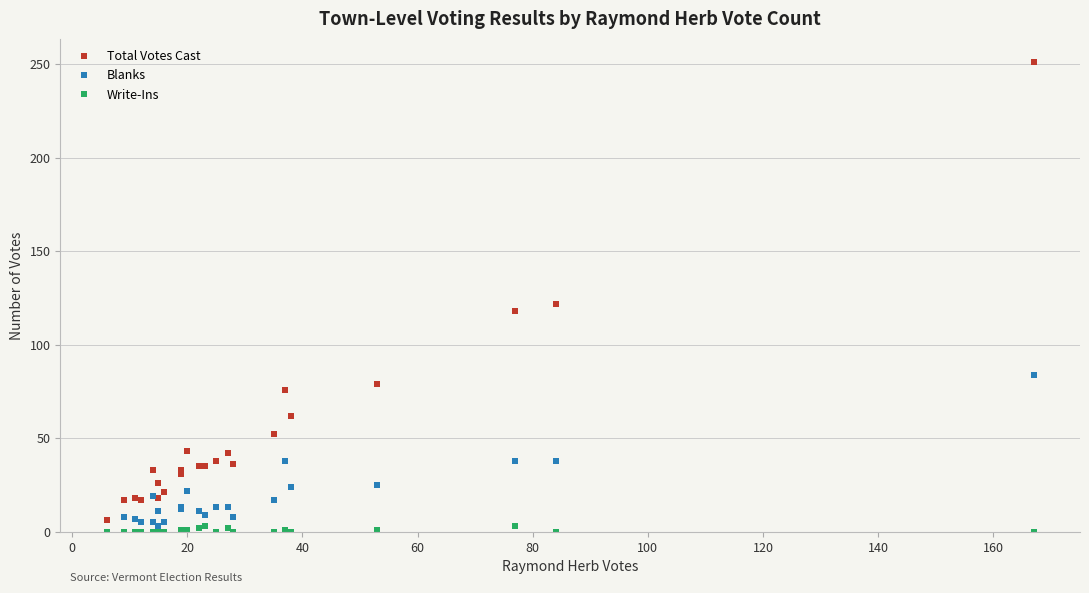

How many data points does each series have?

24